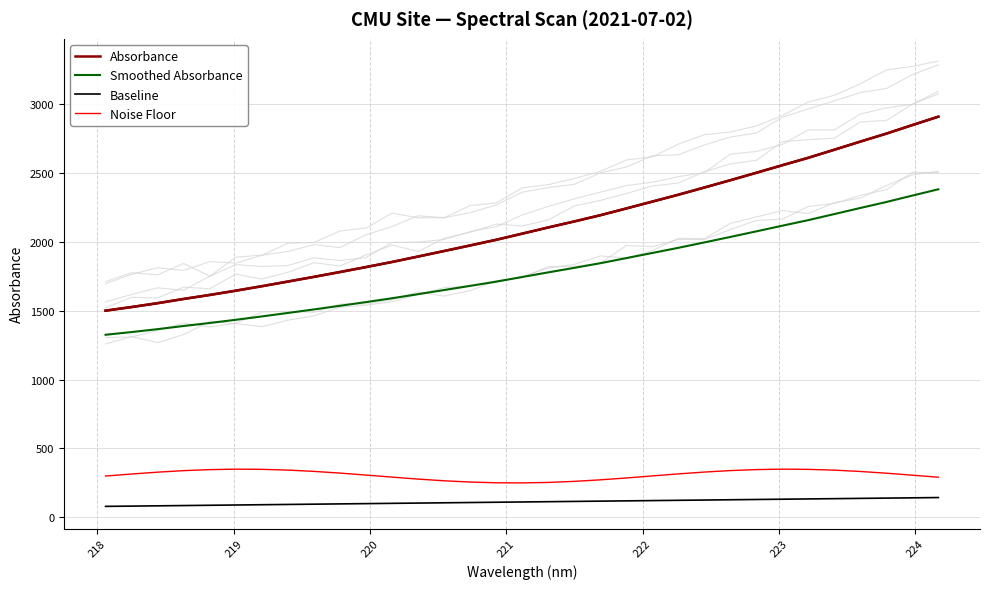

What is the maximum value shown in the chart?

2906.3